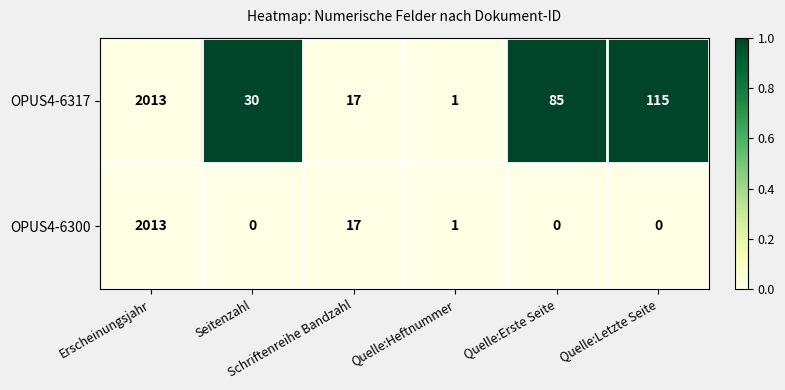

Which series has the largest range (max minus min)?

OPUS4-6300